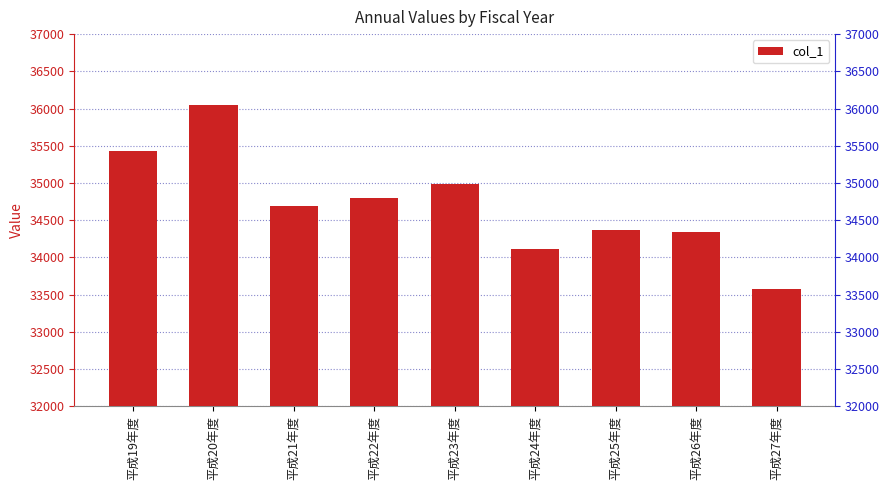

Rank the categories by value from highest to lowest.

平成20年度, 平成19年度, 平成23年度, 平成22年度, 平成21年度, 平成25年度, 平成26年度, 平成24年度, 平成27年度